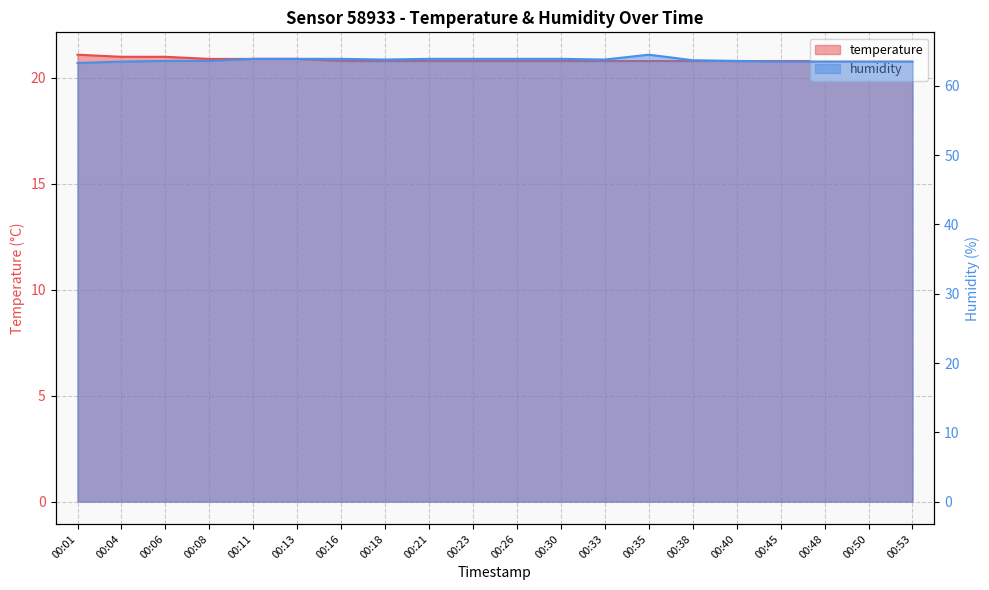

The humidity series shows 42.1 at 00:30. True or false?

False